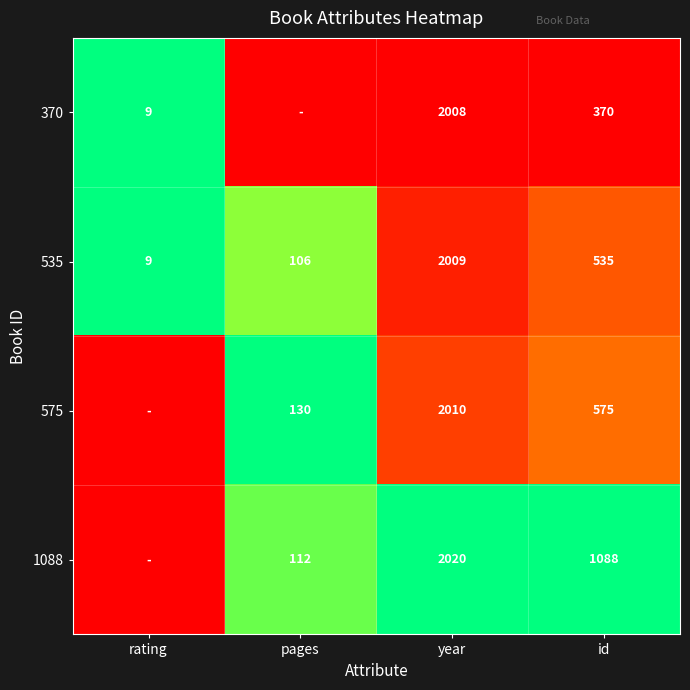

What is the difference between the 370 values at rating and id?

361